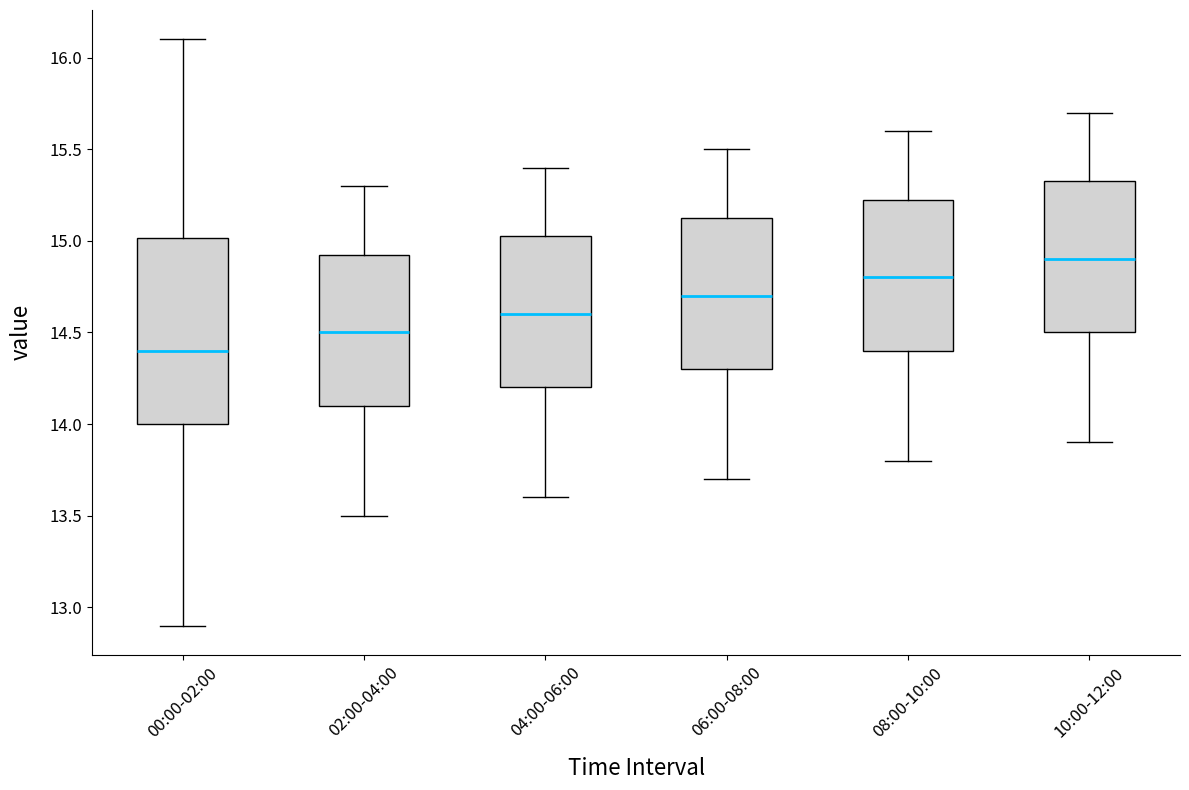

Which box's median line is the highest?

10:00-12:00